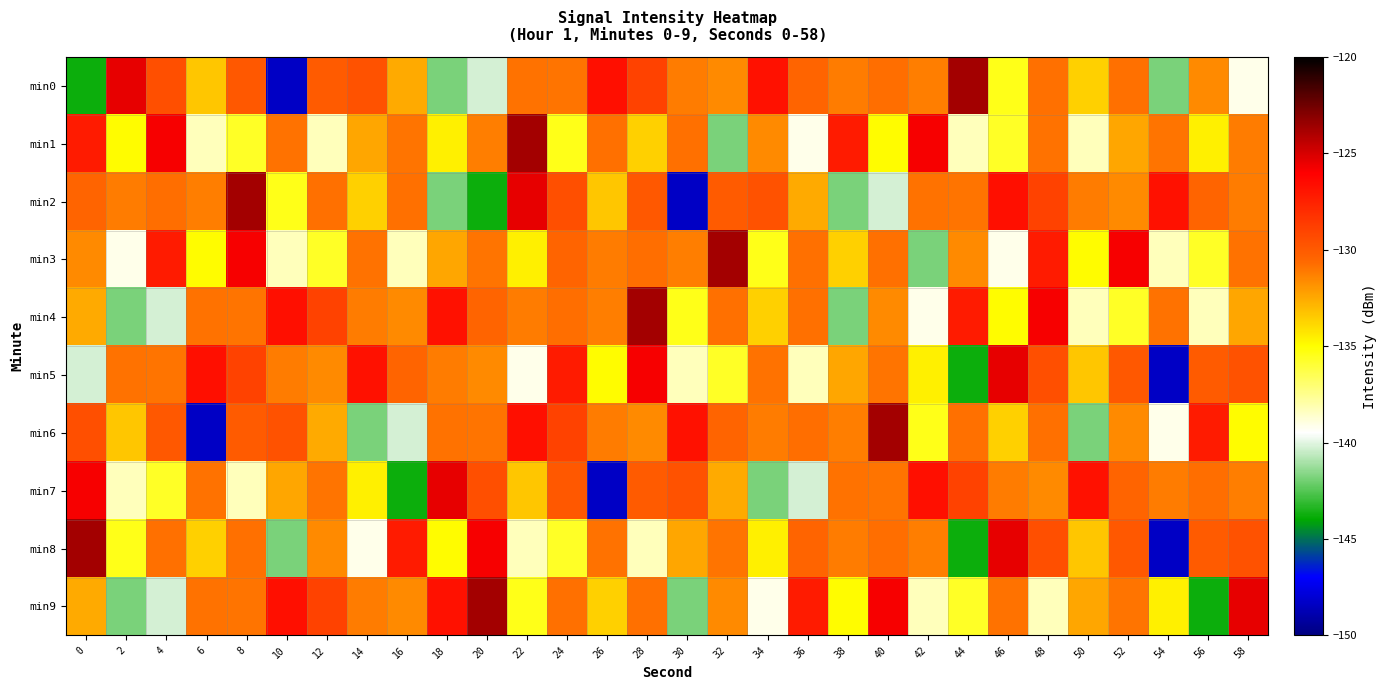

What is the maximum value shown in the chart?

-123.7